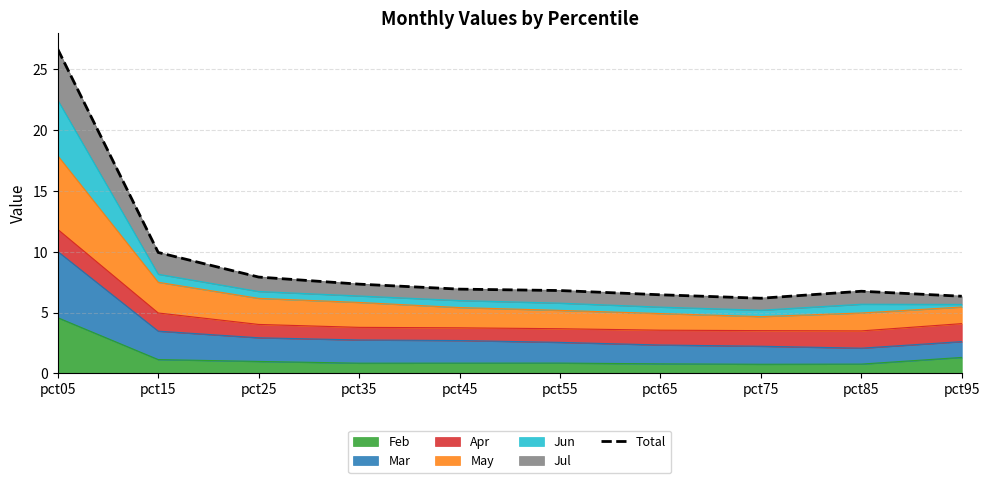

Read the value at pct95.

6.3